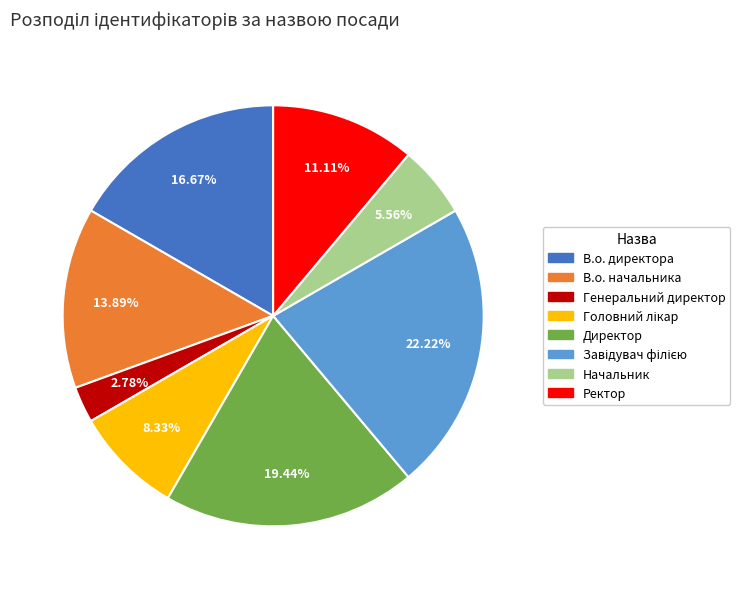

To the nearest percent, what is the combined percentage of В.о. начальника and Генеральний директор?

17%